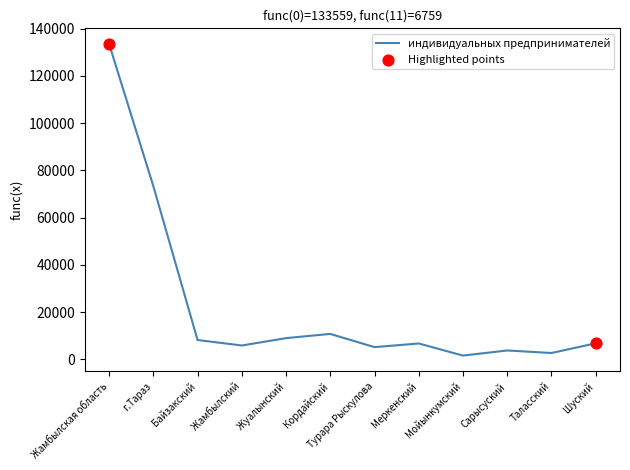

What is the change in value from Байзакский to Сарысуский?

-4429